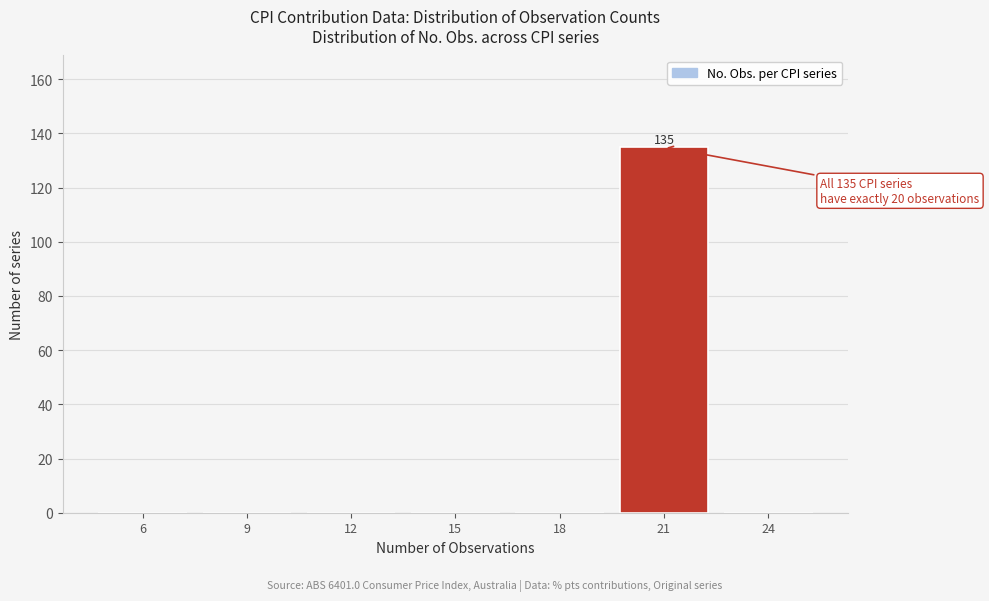

Reading left to right, extract all data points from this chart.

6=0	9=0	12=0	15=0	18=0	21=135	24=0